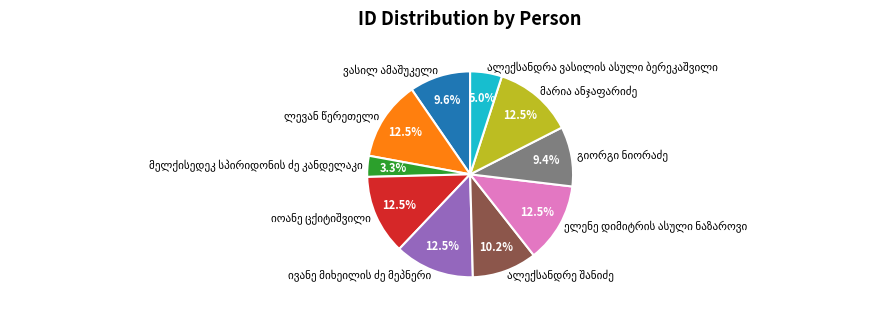

Does any single category account for the majority?

No